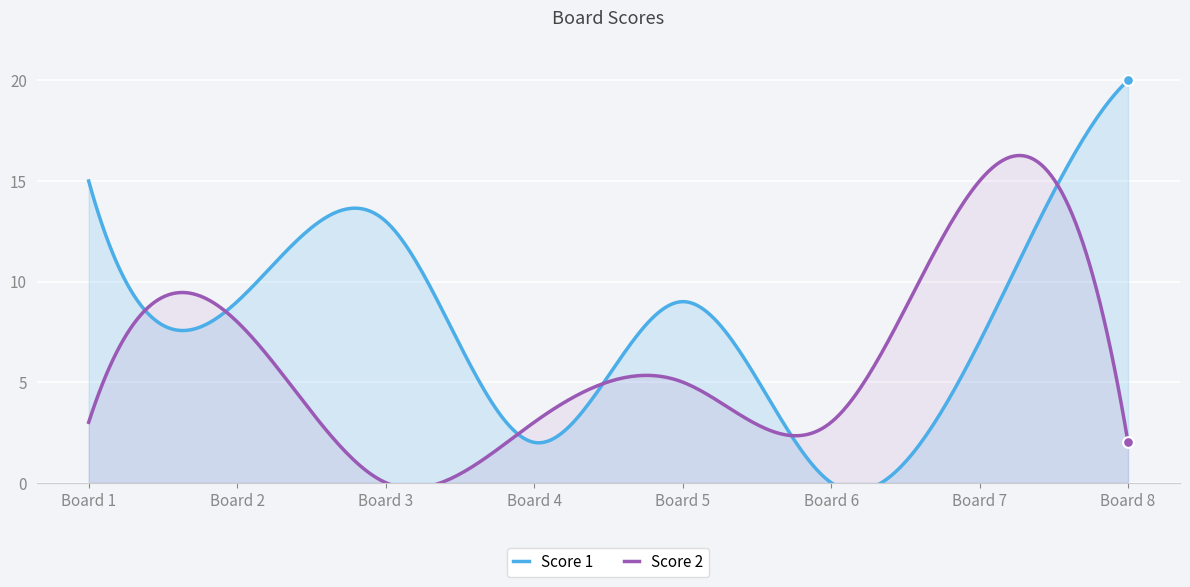

Which series has the largest total across all categories?

Score 1